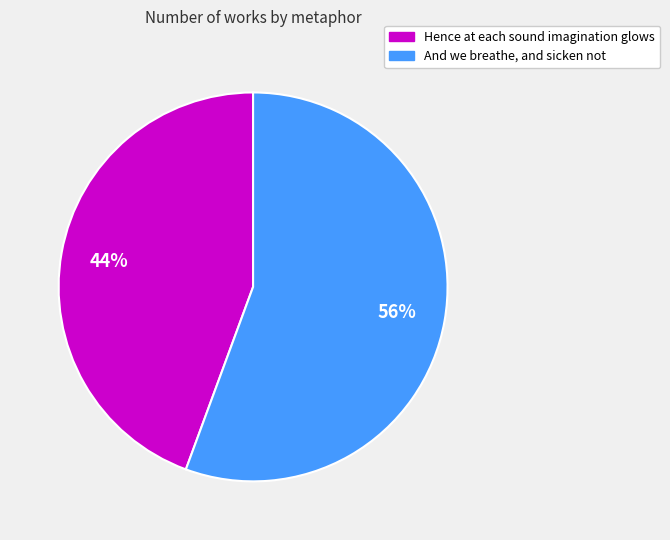

What is the smallest slice in the pie chart?

Hence at each sound imagination glows